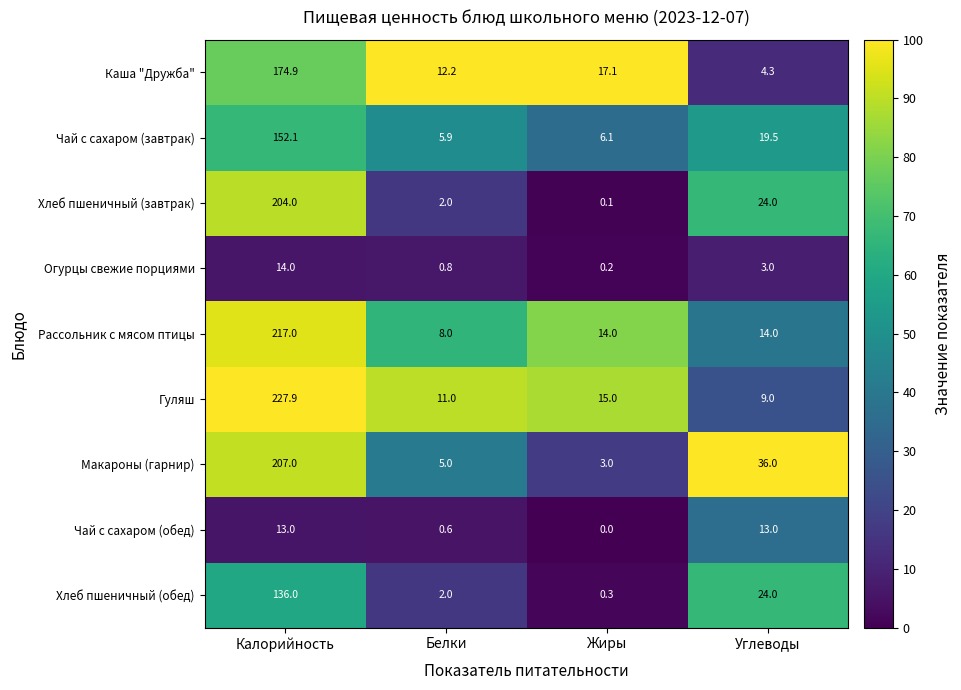

True or false: Рассольник с мясом птицы has a value of 14.0 at Углеводы.

True